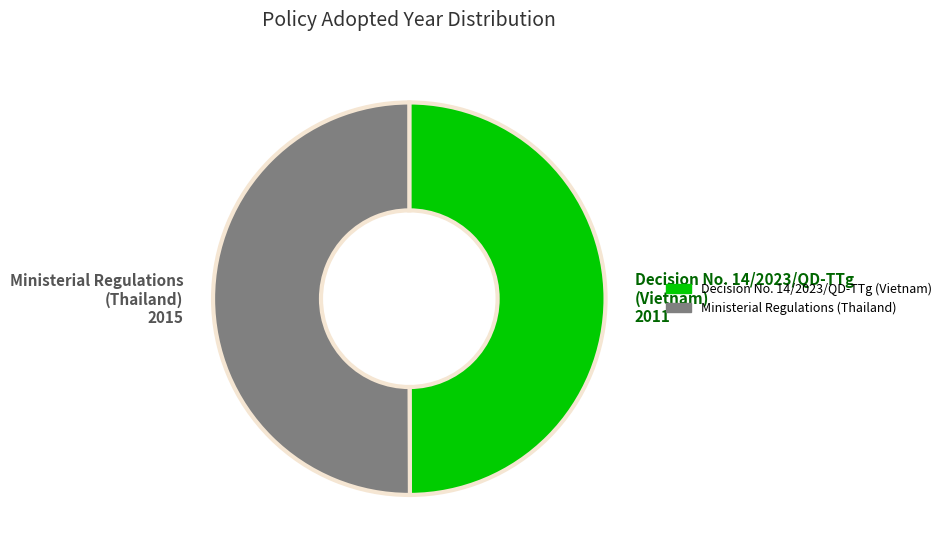

Is it true that Ministerial Regulations (Thailand) is 42% of the pie?

False